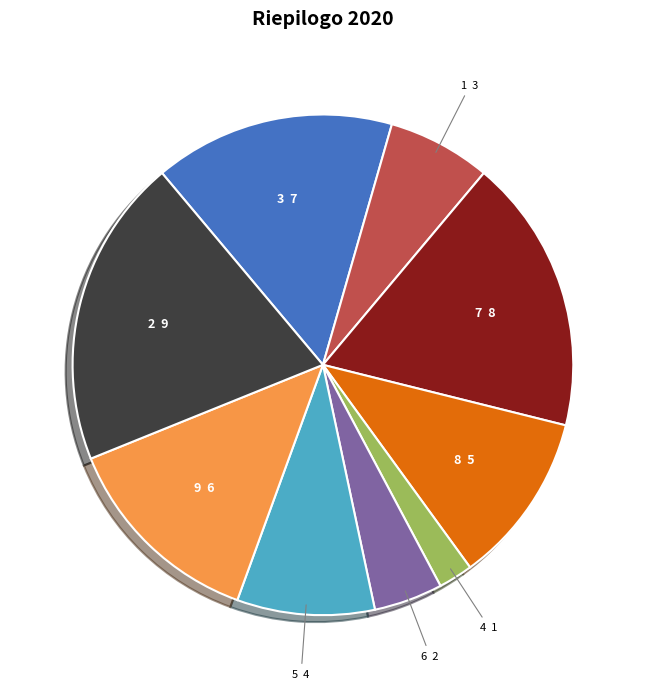

Count the number of slices in the pie.

9